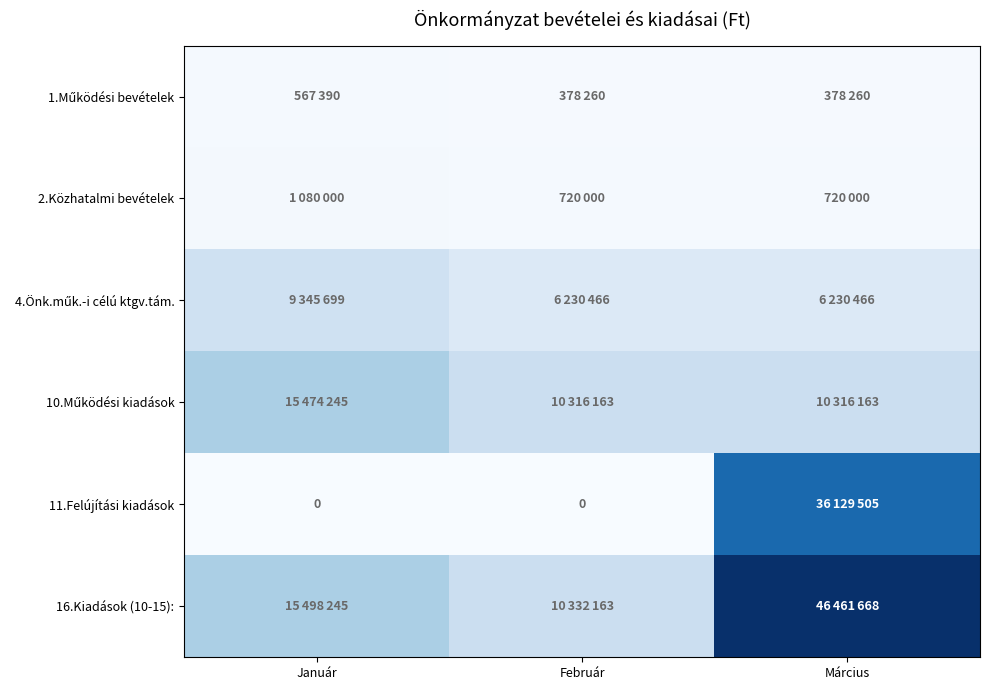

True or false: 10.Működési kiadások has a value of 26283375 at Január.

False